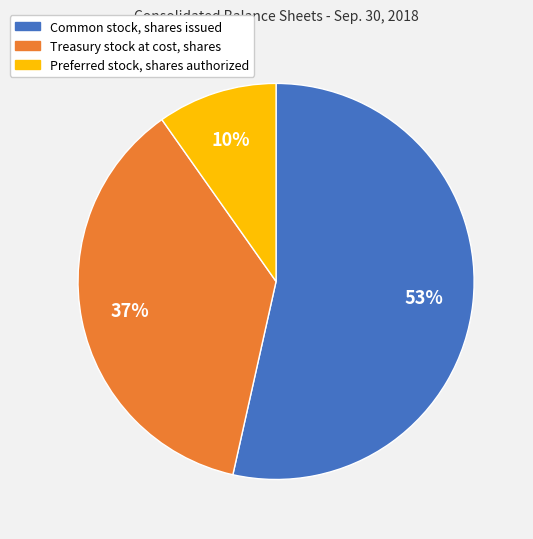

What percentage is the Preferred stock, shares authorized slice, to the nearest percent?

10%